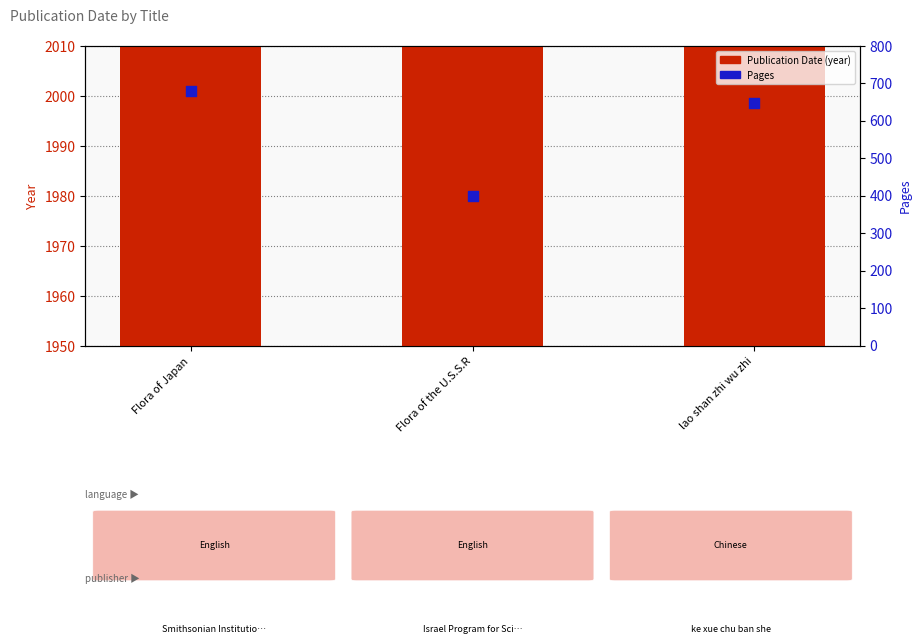

At which category is the sum across all series the highest?

lao shan zhi wu zhi